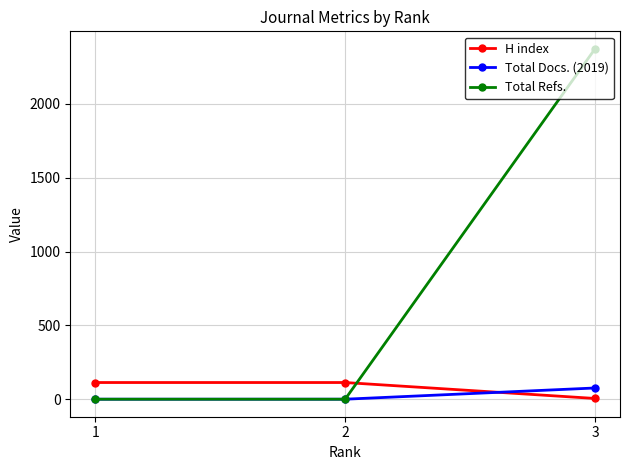

At which category is the sum across all series the highest?

3